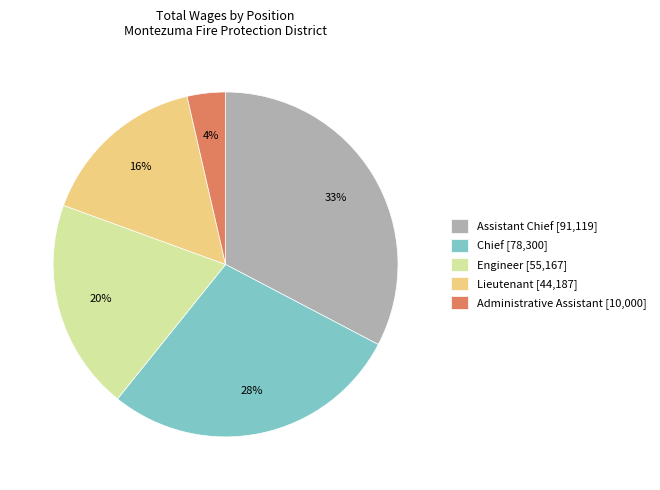

Which has a higher value, Engineer or Assistant Chief?

Assistant Chief